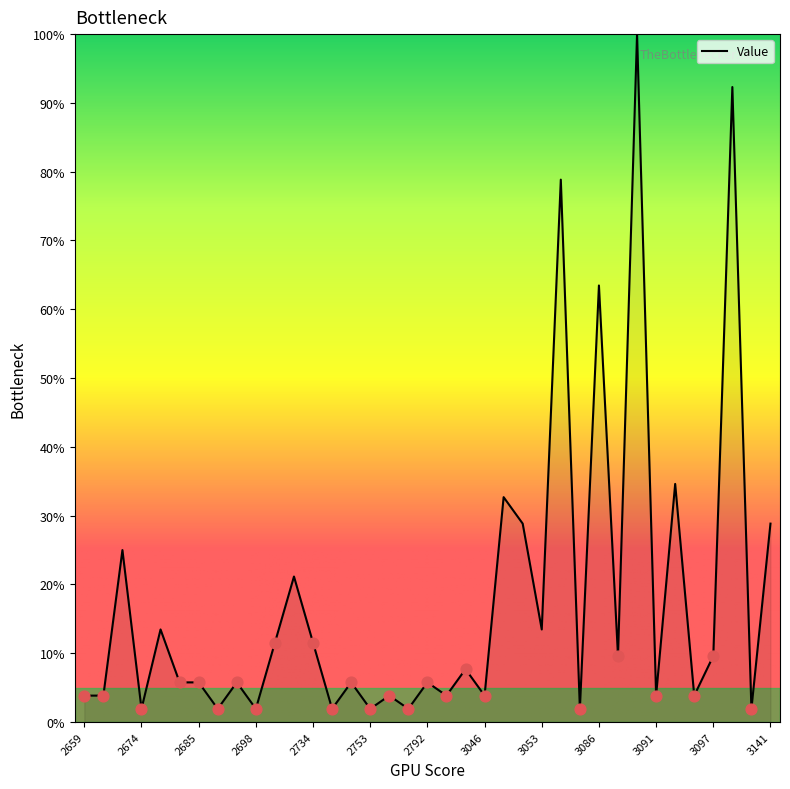

What is the maximum value shown in the chart?

100.0